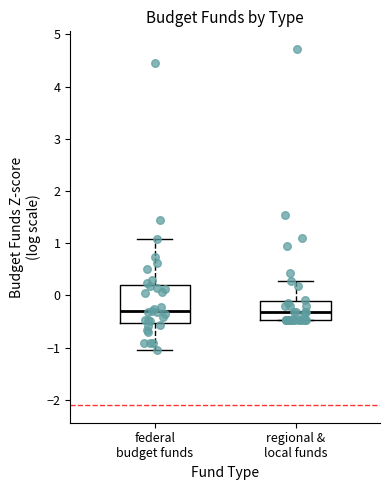

Reading left to right, read every box against the y-axis: the position of its median line, the range the box covers, and the ends of its whiskers. The values are not printed on the chart, so give them approximately, as read against the axis.

federal budget funds: median -0.3, box -0.5 to 0.2, whiskers -1.0 to 1.1
regional & local funds: median -0.3, box -0.5 to -0.1, whiskers -0.5 to 0.3